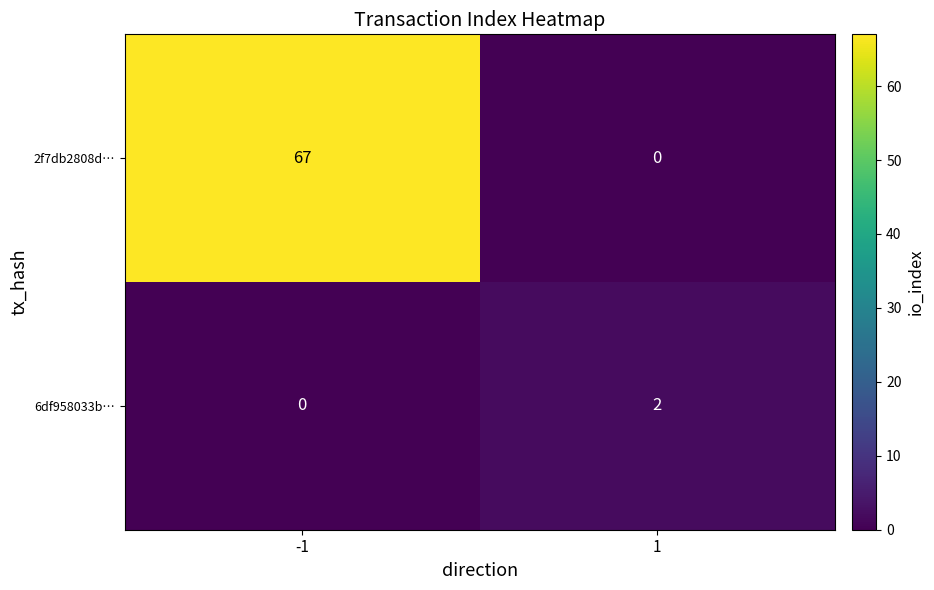

List the labels in order of 6df958033b… value, largest first.

1, -1